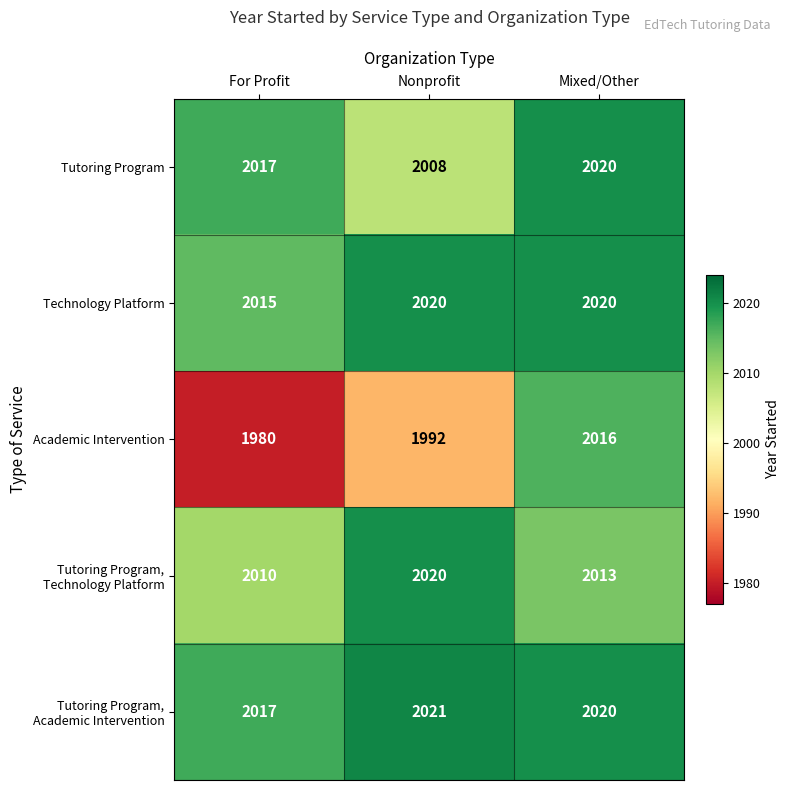

What is the total value across all series at For Profit?

10039